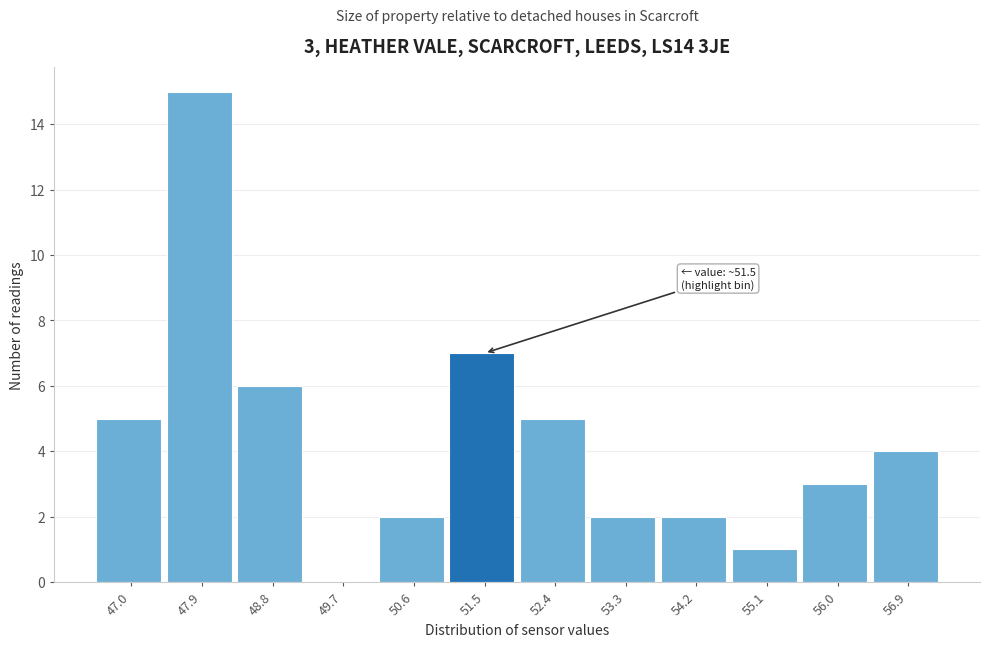

Reading right to left, transcribe all the data shown in this chart.

56.9=4	56.0=3	55.1=1	54.2=2	53.3=2	52.4=5	51.5=7	50.6=2	49.7=0	48.8=6	47.9=15	47.0=5